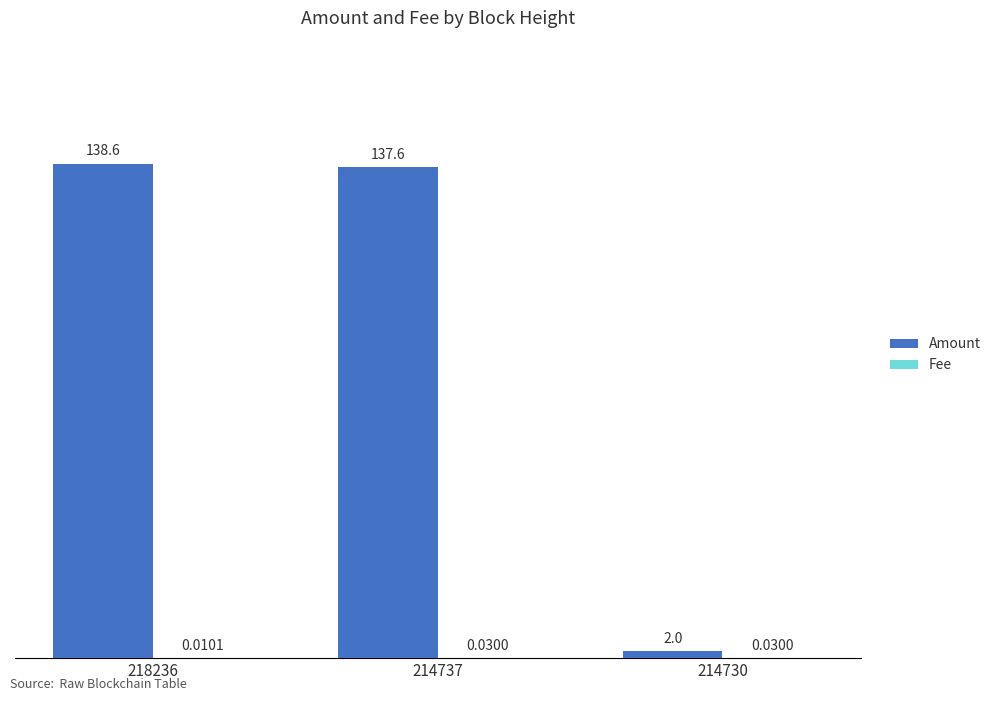

What is the sum of the Amount values at 214730 and 218236?

140.6